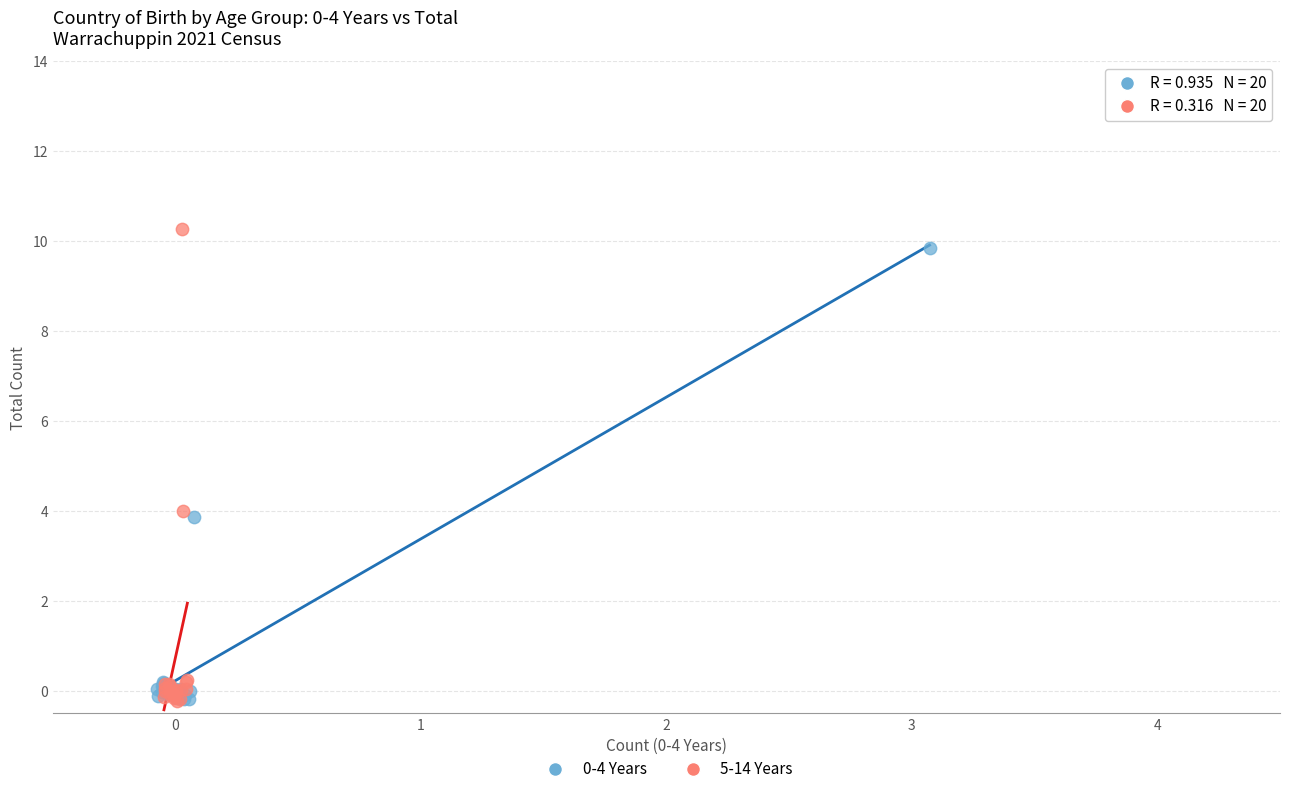

Which series has the largest Y range (max minus min)?

5-14 Years